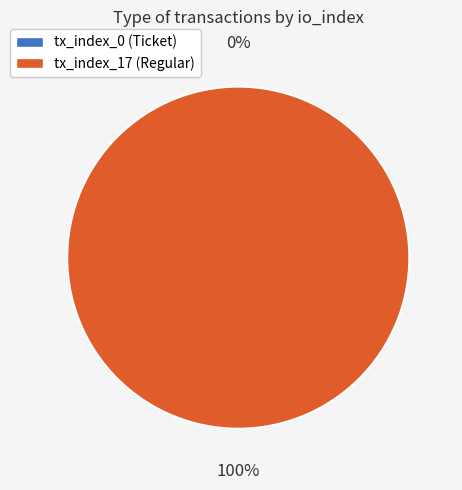

How many segments does this pie chart have?

2